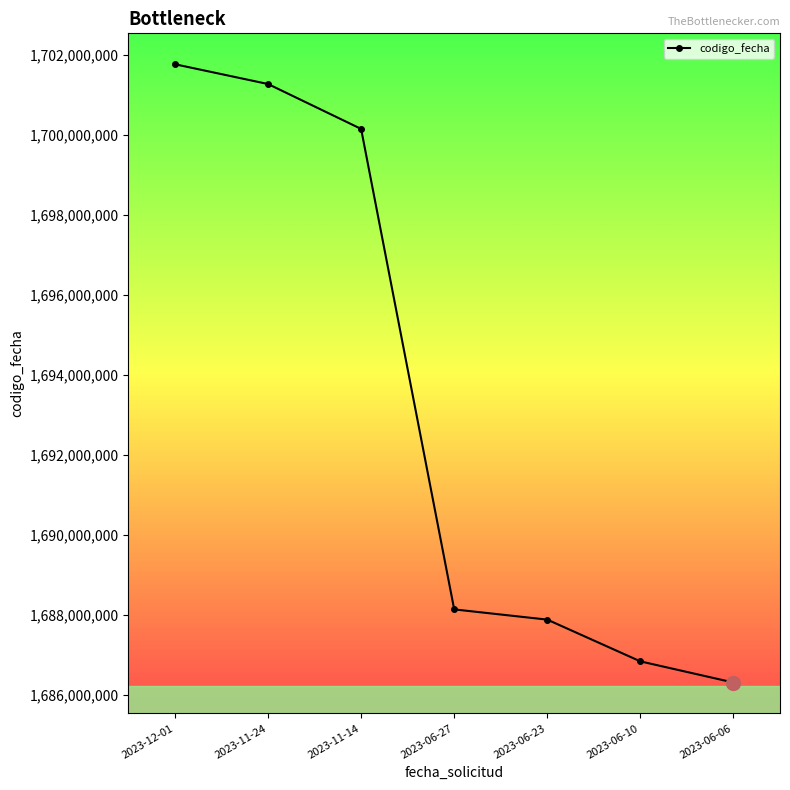

Reading left to right, extract all data points from this chart.

2023-12-01=1701775360	2023-11-24=1701280784	2023-11-14=1700158170	2023-06-27=1688142003	2023-06-23=1687886171	2023-06-10=1686842277	2023-06-06=1686313273